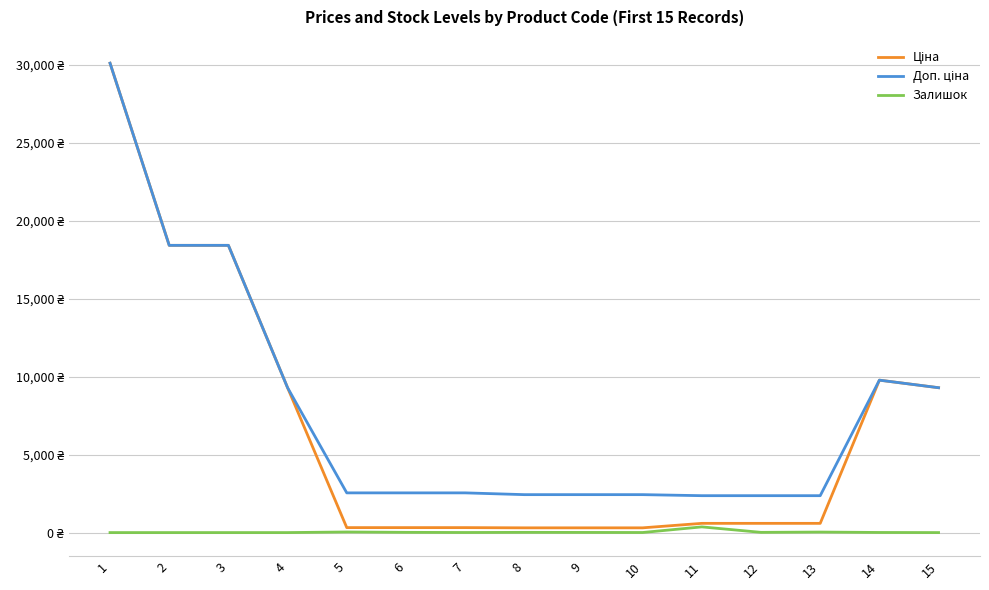

What is the spread (max minus min) of values at 8?

2418.8